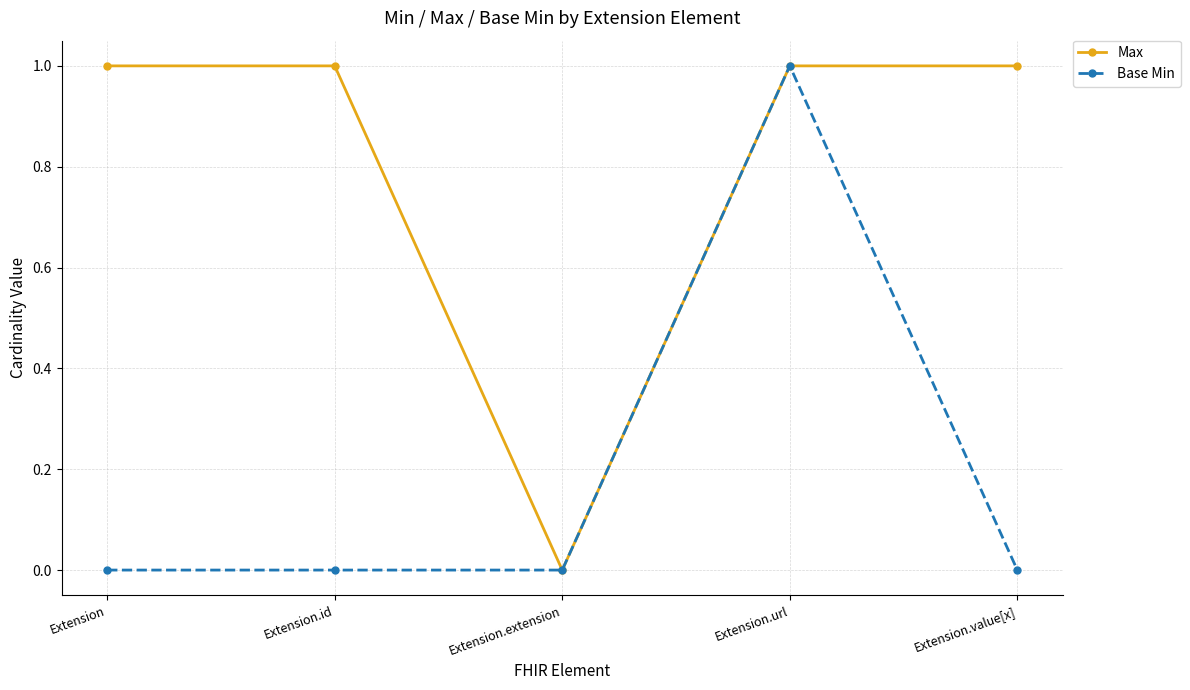

Rank the series by their average value, from highest to lowest.

Max, Base Min